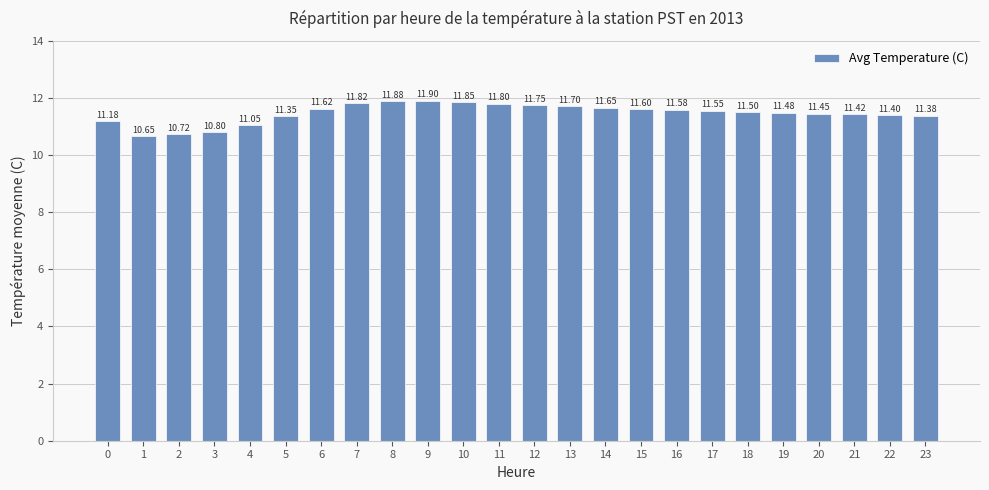

What is the average value?

11.5